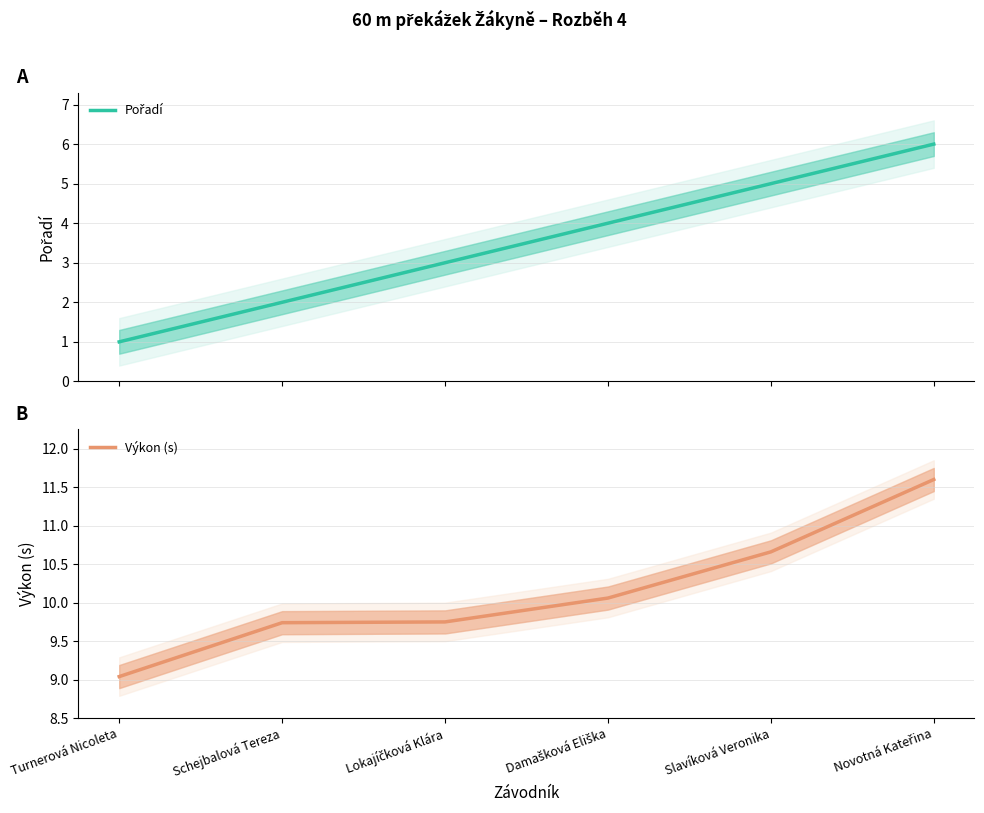

Reading left to right, list all the values displayed in this chart.

Pořadí: 1.0	2.0	3.0	4.0	5.0	6.0
Výkon (s): 9.0	9.7	9.8	10.1	10.7	11.6